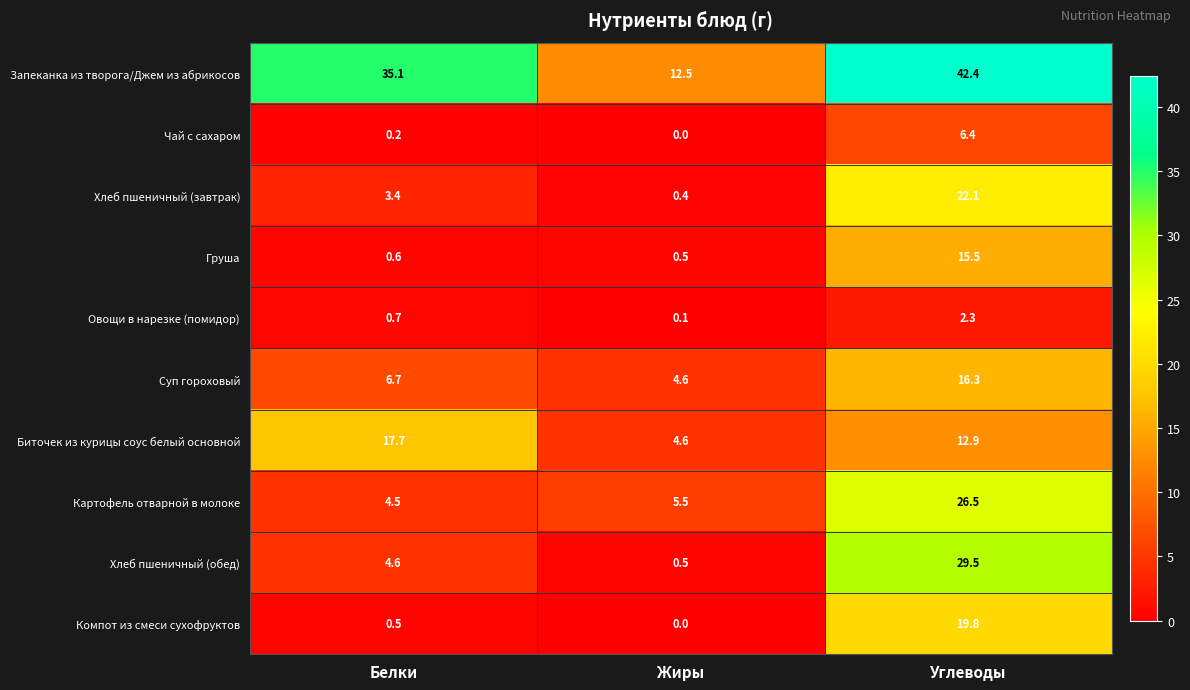

What is the difference between the Картофель отварной в молоке values at Углеводы and Жиры?

21.0